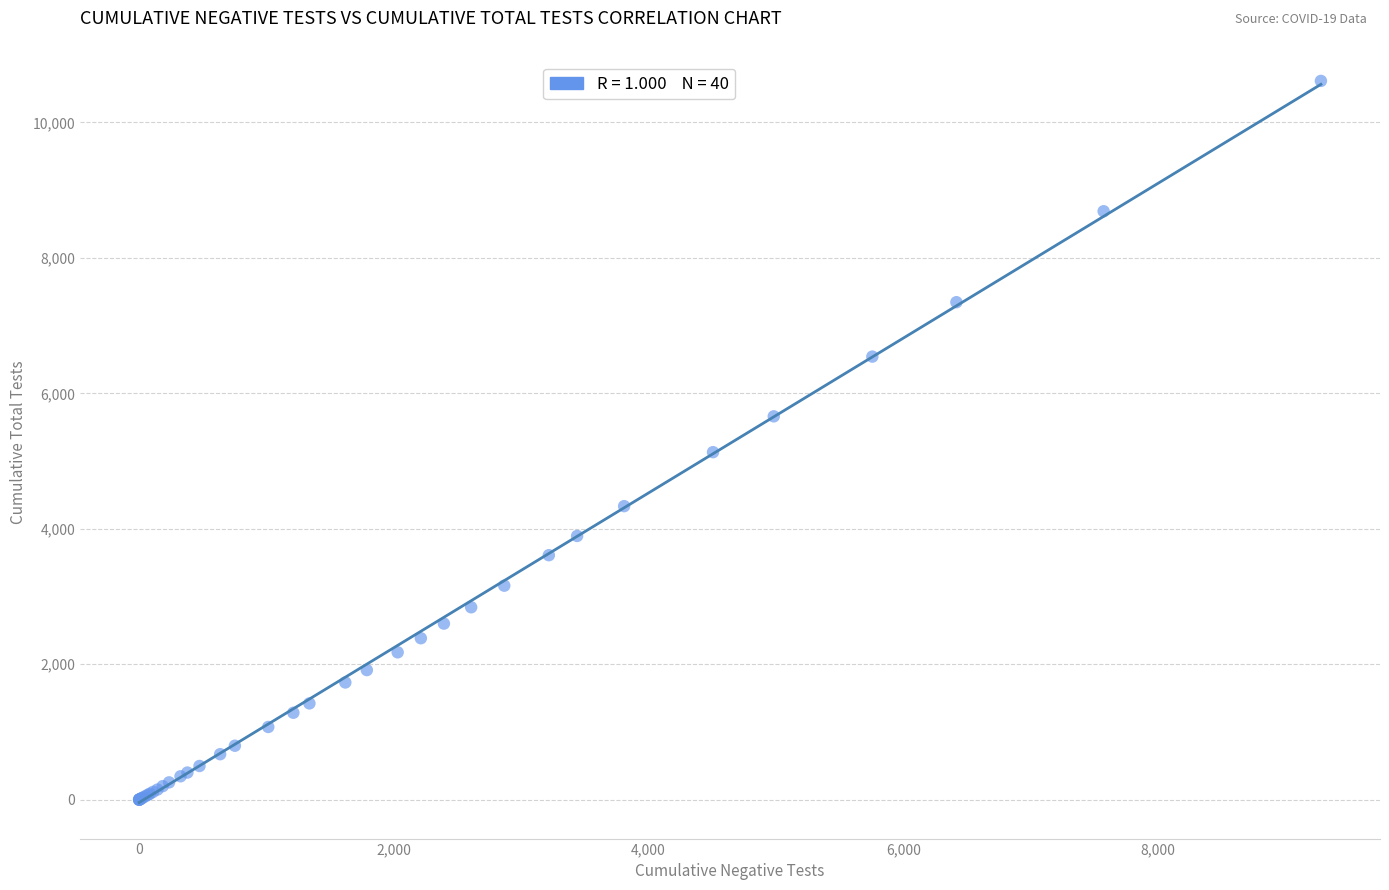

What Y value in the scatter plot is closest to 5306?

5131